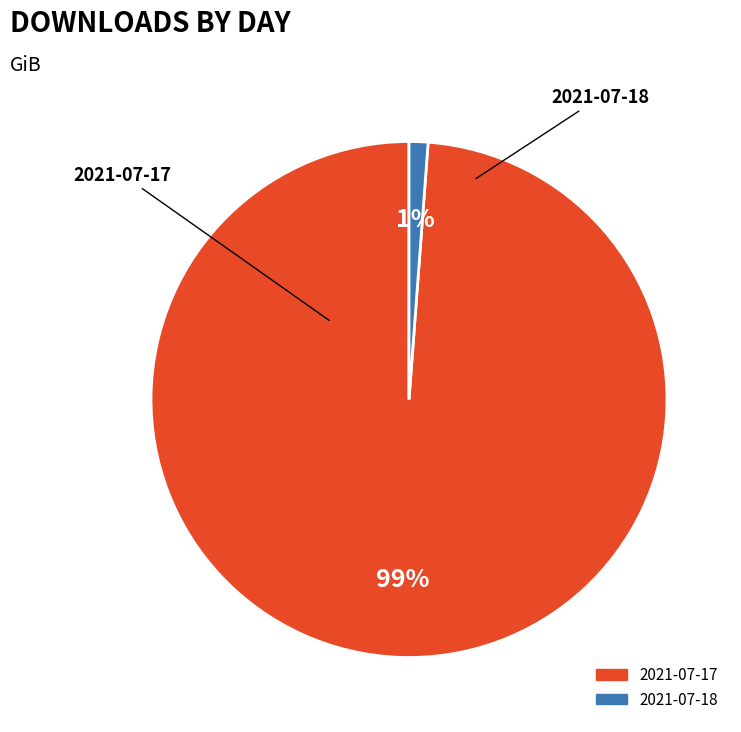

To the nearest percent, what is the combined percentage of 2021-07-17 and 2021-07-18?

100%